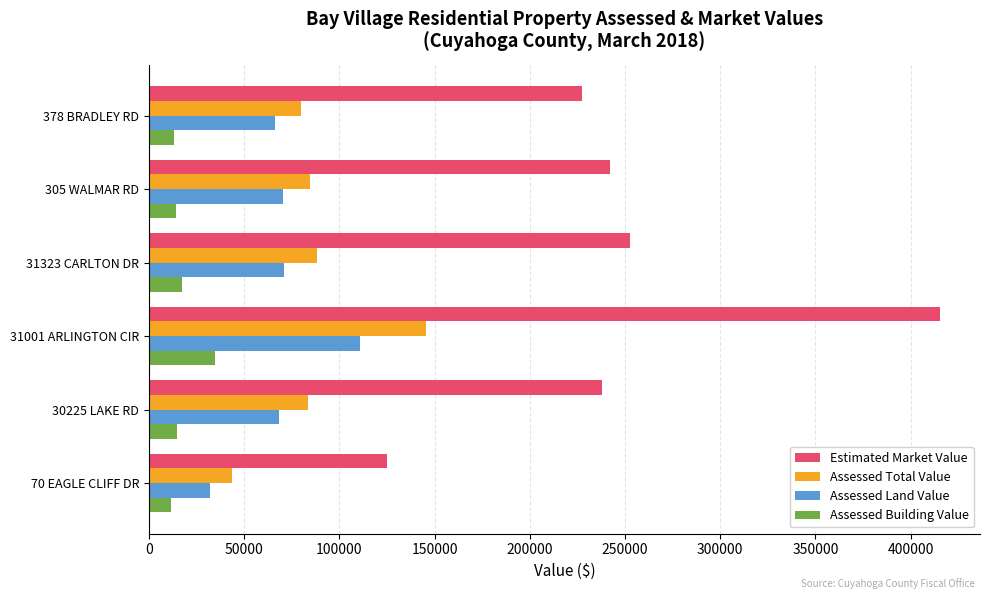

Rank the series by their maximum value, from lowest to highest.

Assessed Building Value, Assessed Land Value, Assessed Total Value, Estimated Market Value